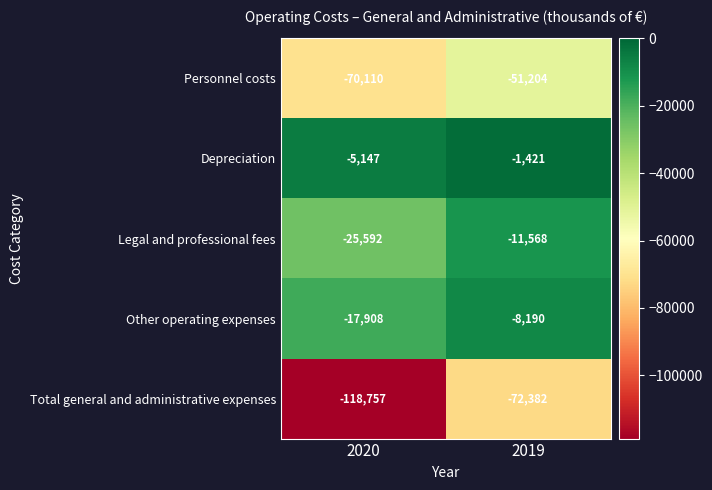

How many categories are shown in the chart?

2